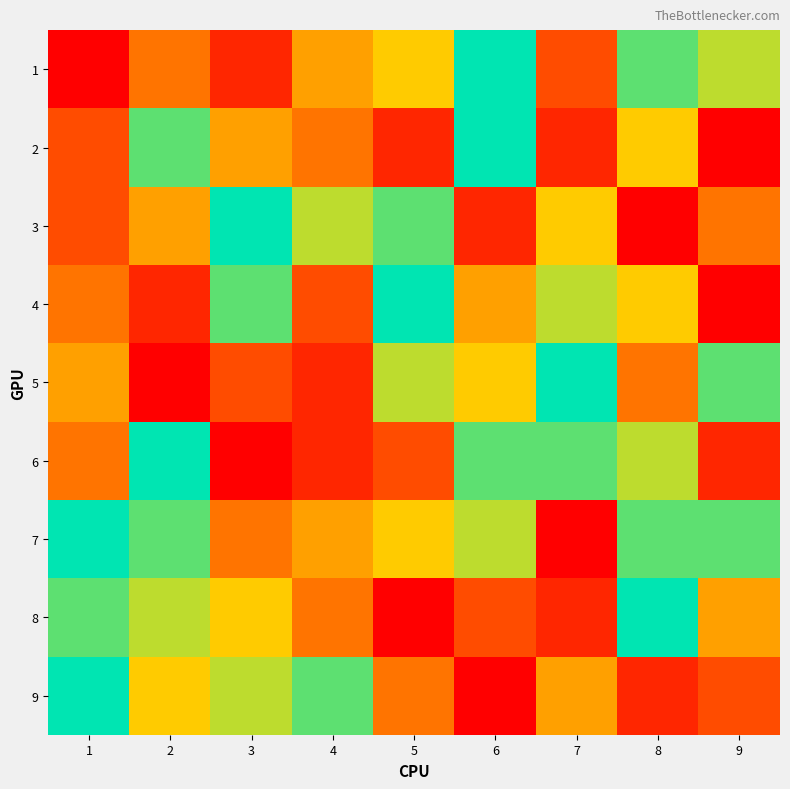

Between 3 and 8, which series saw the biggest shift?

3